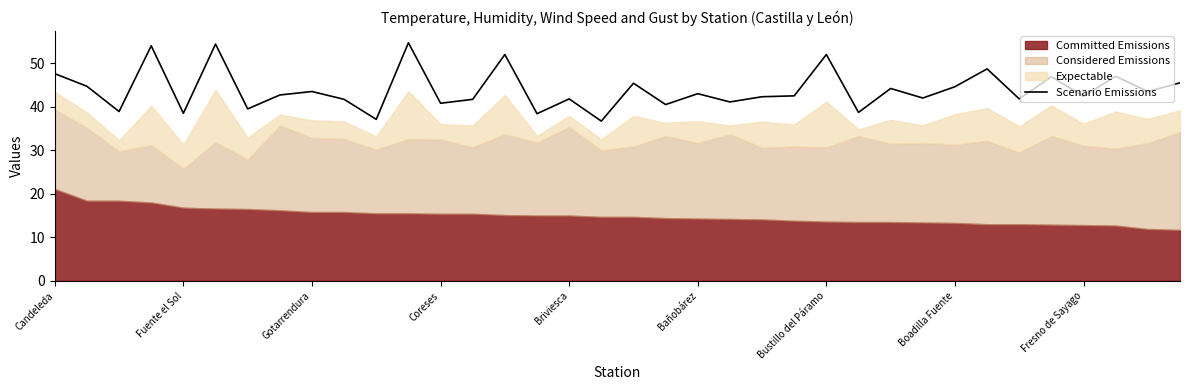

Between 9 and 21, which is larger?

9